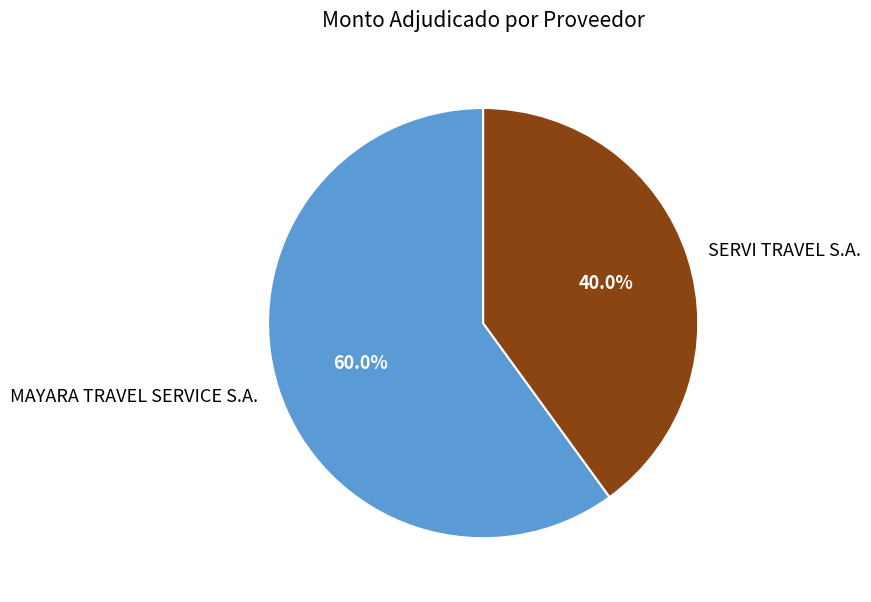

What percentage is the SERVI TRAVEL S.A. slice, to the nearest percent?

40%